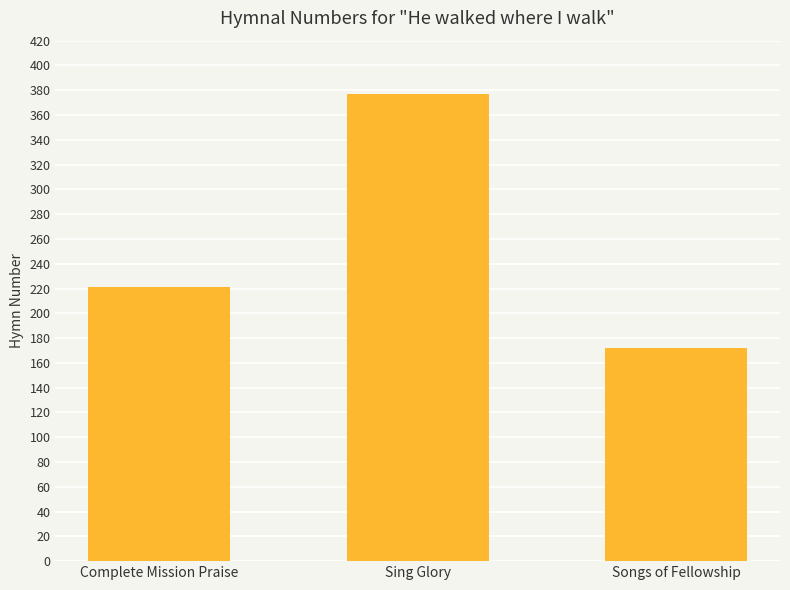

Does the chart contain any negative values?

No